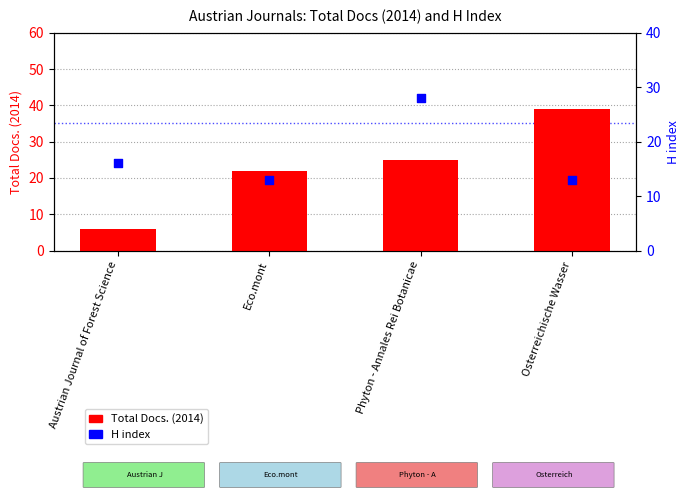

At which category is the sum across all series the highest?

Phyton - Annales Rei Botanicae